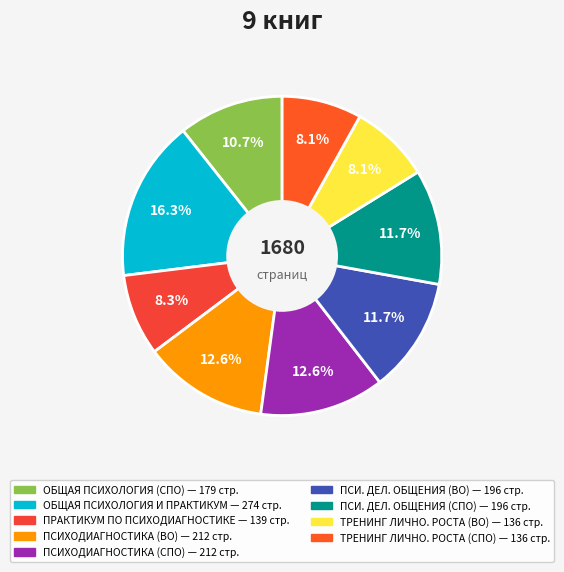

How many slices are in this pie chart?

9